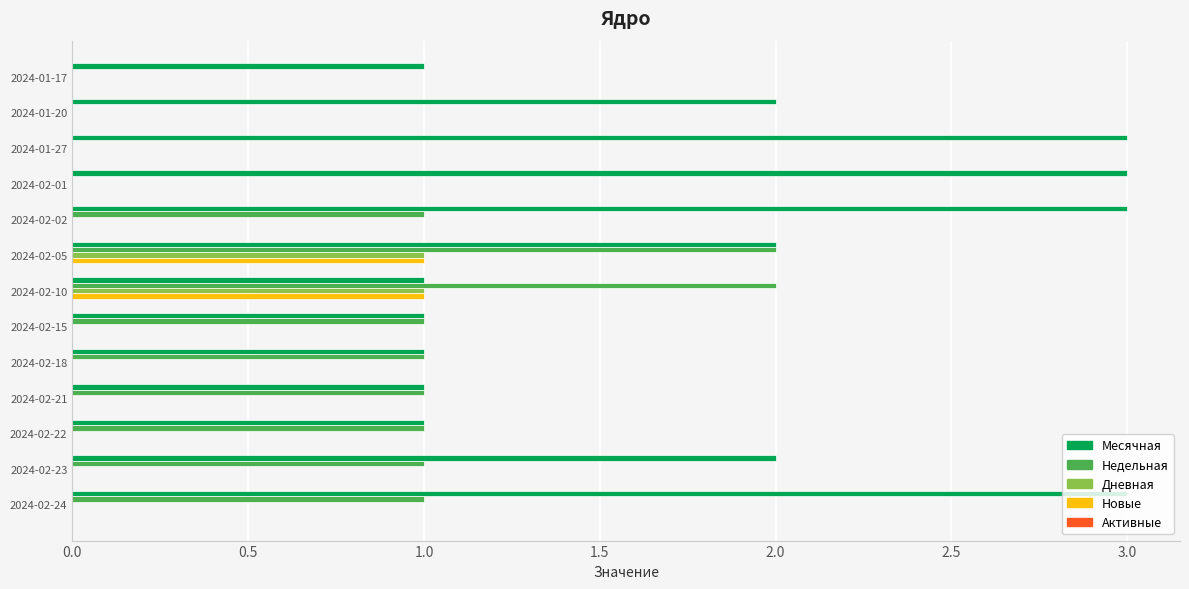

How many distinct data groups are displayed?

4